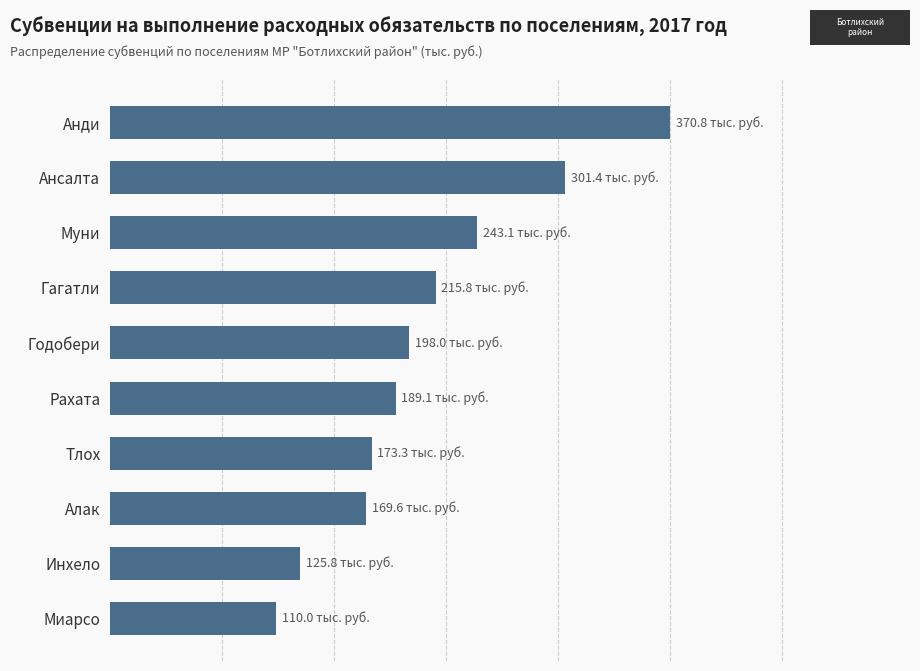

At which category does the chart reach its minimum across all series?

Миарсо